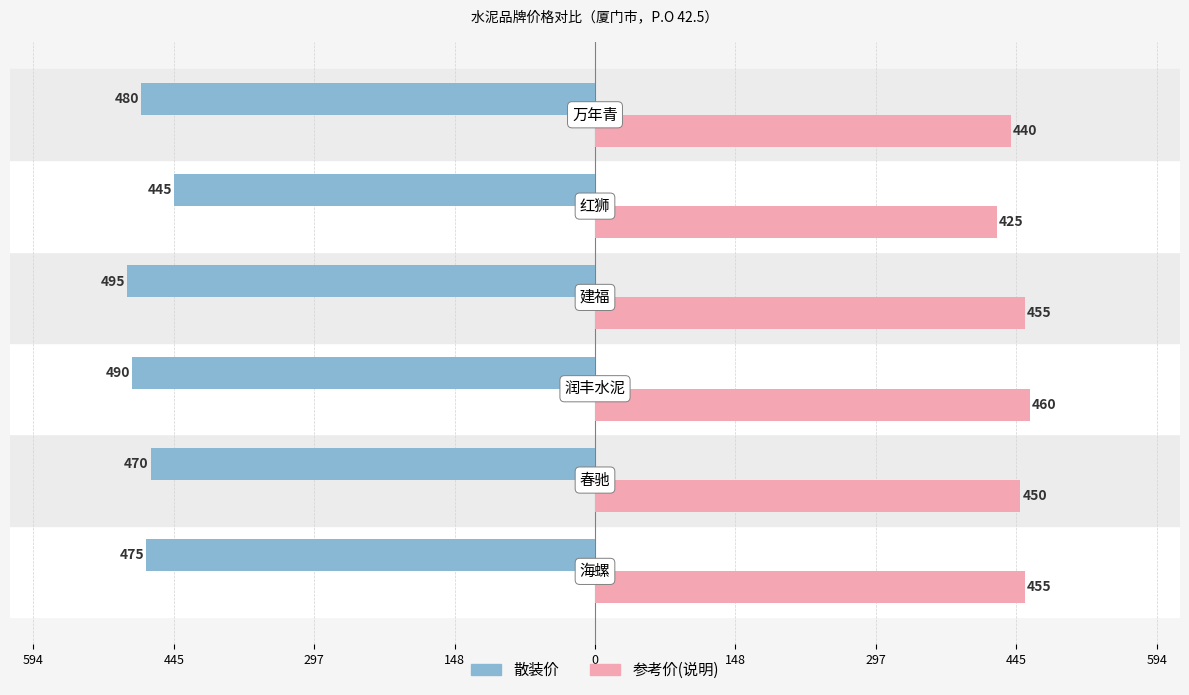

How many groups of bars are there?

6